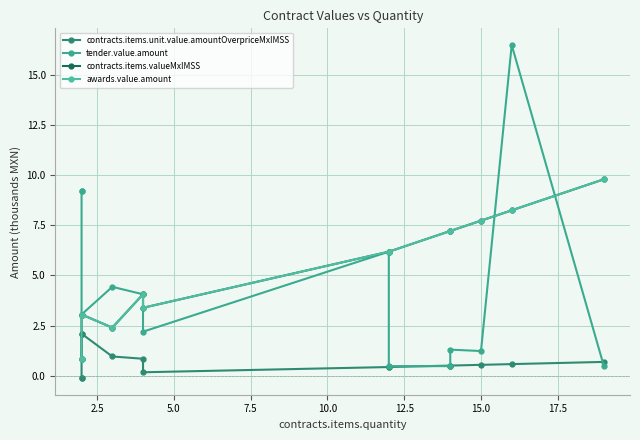

True or false: awards.value.amount and contracts.items.unit.value.amountOverpriceMxIMSS intersect in this chart.

False